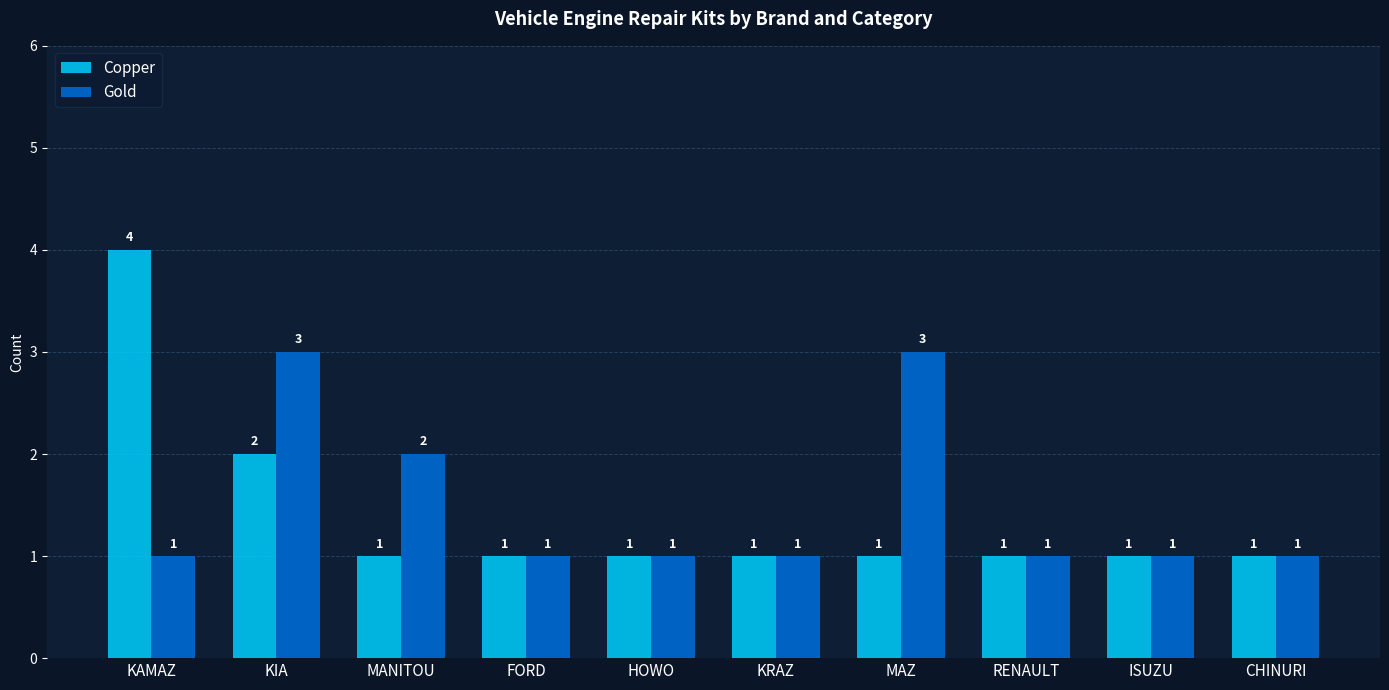

What is the difference between the second highest and second lowest values in the Gold series?

2